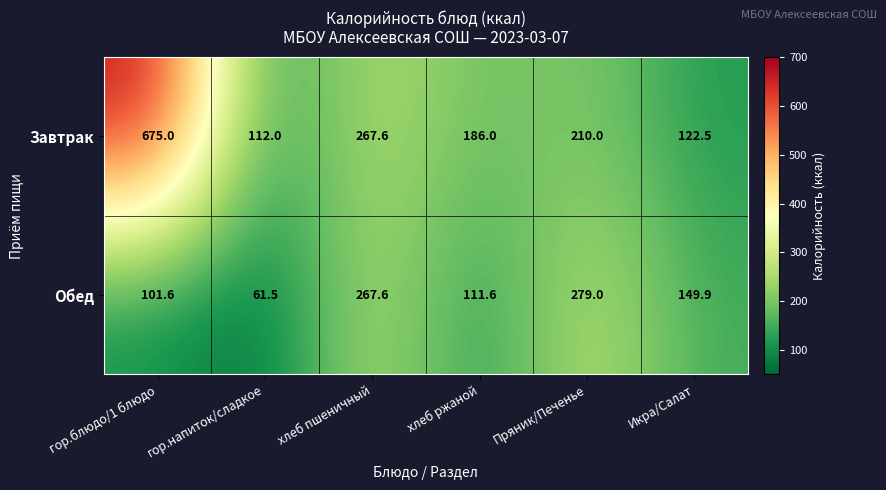

Reading left to right, what are all the values shown in this chart?

Завтрак: гор.блюдо/1 блюдо=675.0	гор.напиток/сладкое=112.0	хлеб пшеничный=267.6	хлеб ржаной=186.0	Пряник/Печенье=210.0	Икра/Салат=122.5
Обед: гор.блюдо/1 блюдо=101.6	гор.напиток/сладкое=61.5	хлеб пшеничный=267.6	хлеб ржаной=111.6	Пряник/Печенье=279.0	Икра/Салат=149.9